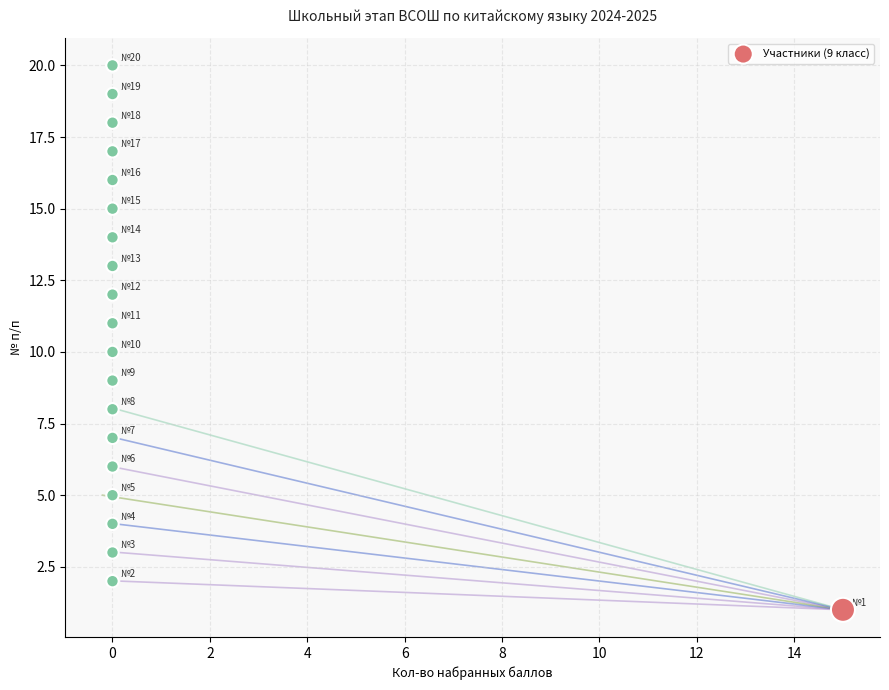

What is the range of Y values (max minus min)?

19